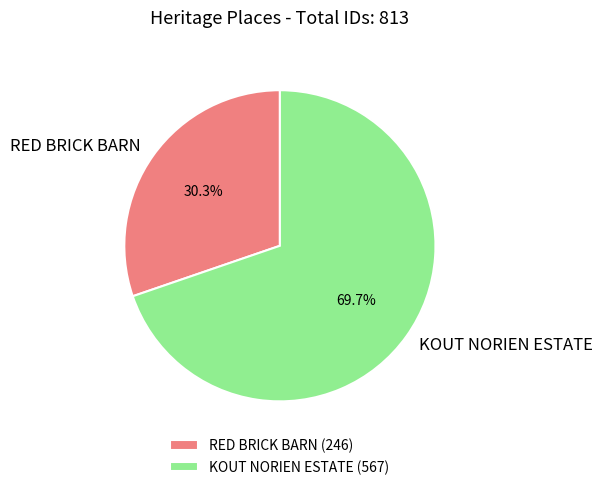

Is the sum of KOUT NORIEN ESTATE and RED BRICK BARN greater than half?

Yes